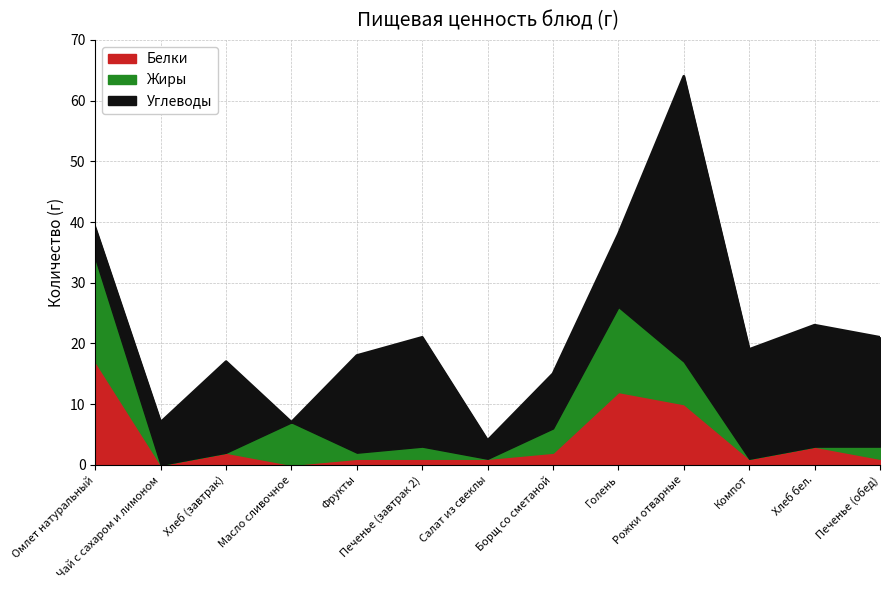

How many interior local valleys does the Жиры series have?

2